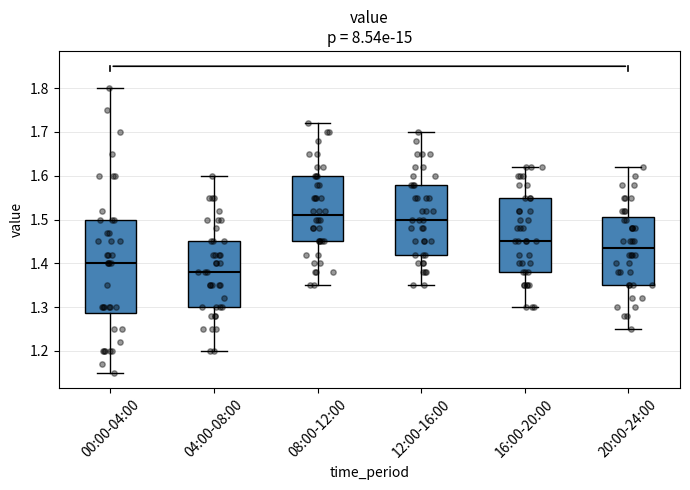

Which box is the tallest, from its lower edge to its upper edge?

00:00-04:00